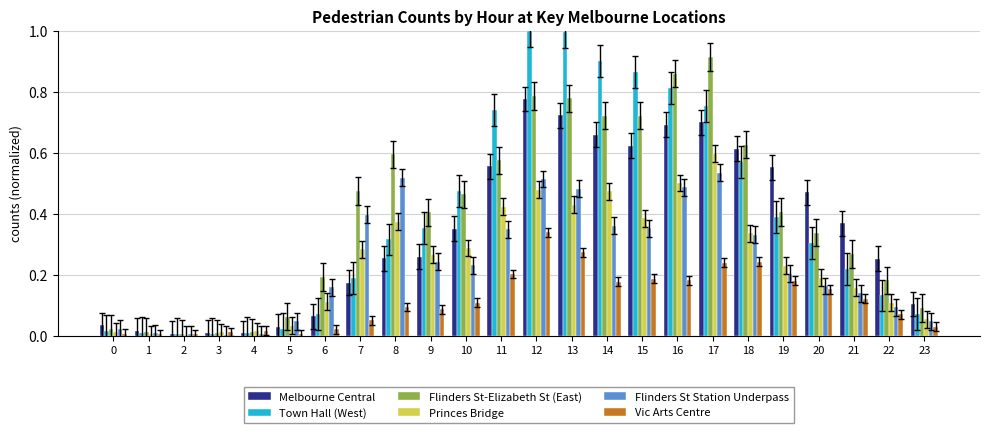

How many groups of bars are there?

24